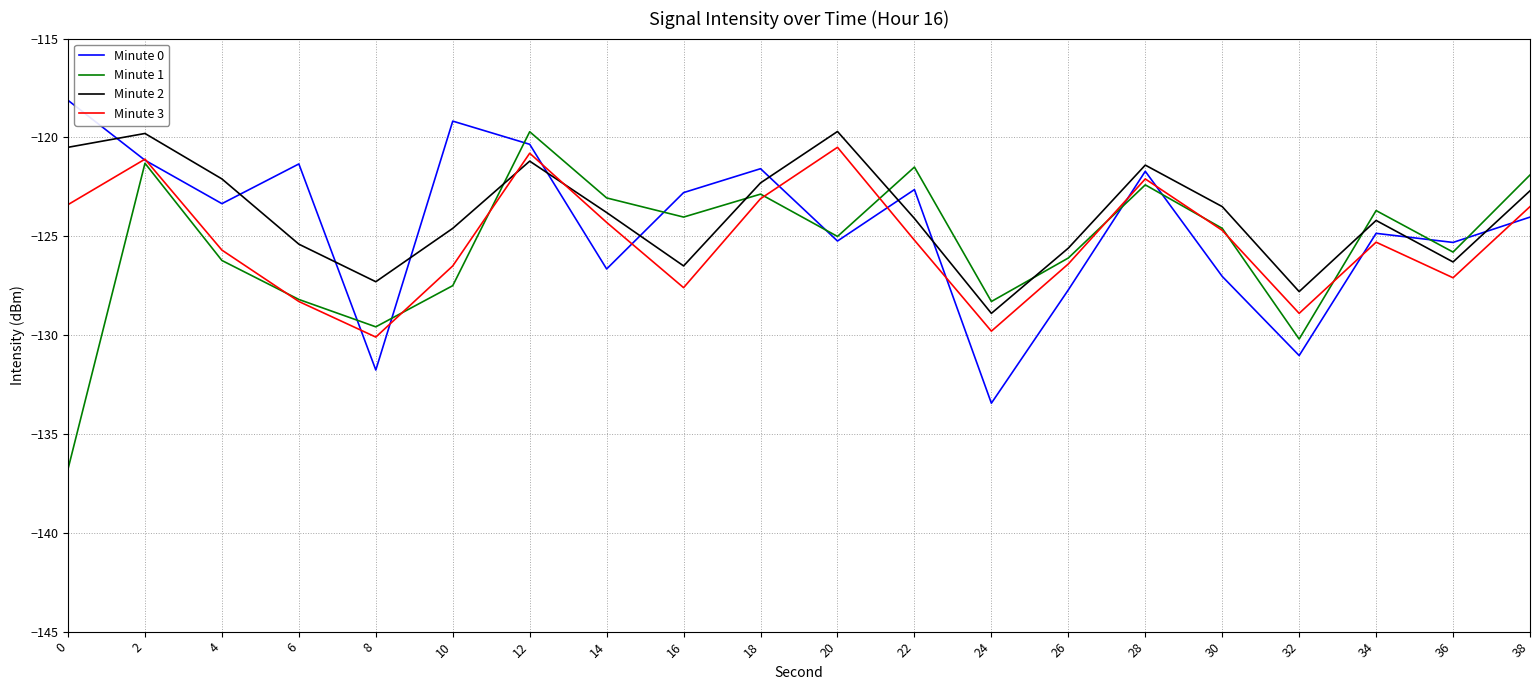

How many intersections are there between Minute 2 and Minute 1?

5